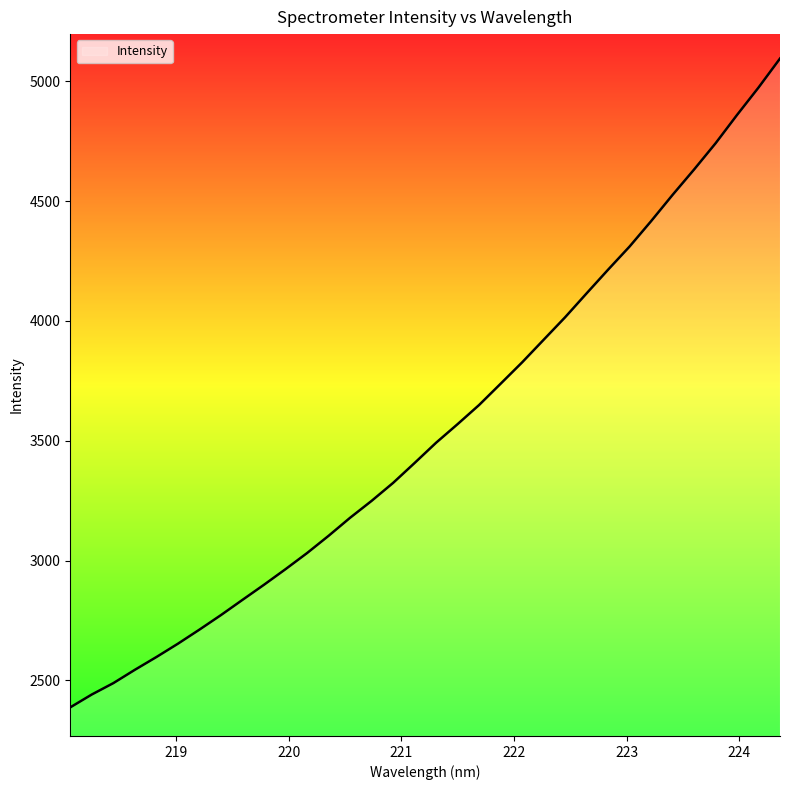

What is the maximum value shown in the chart?

5094.4